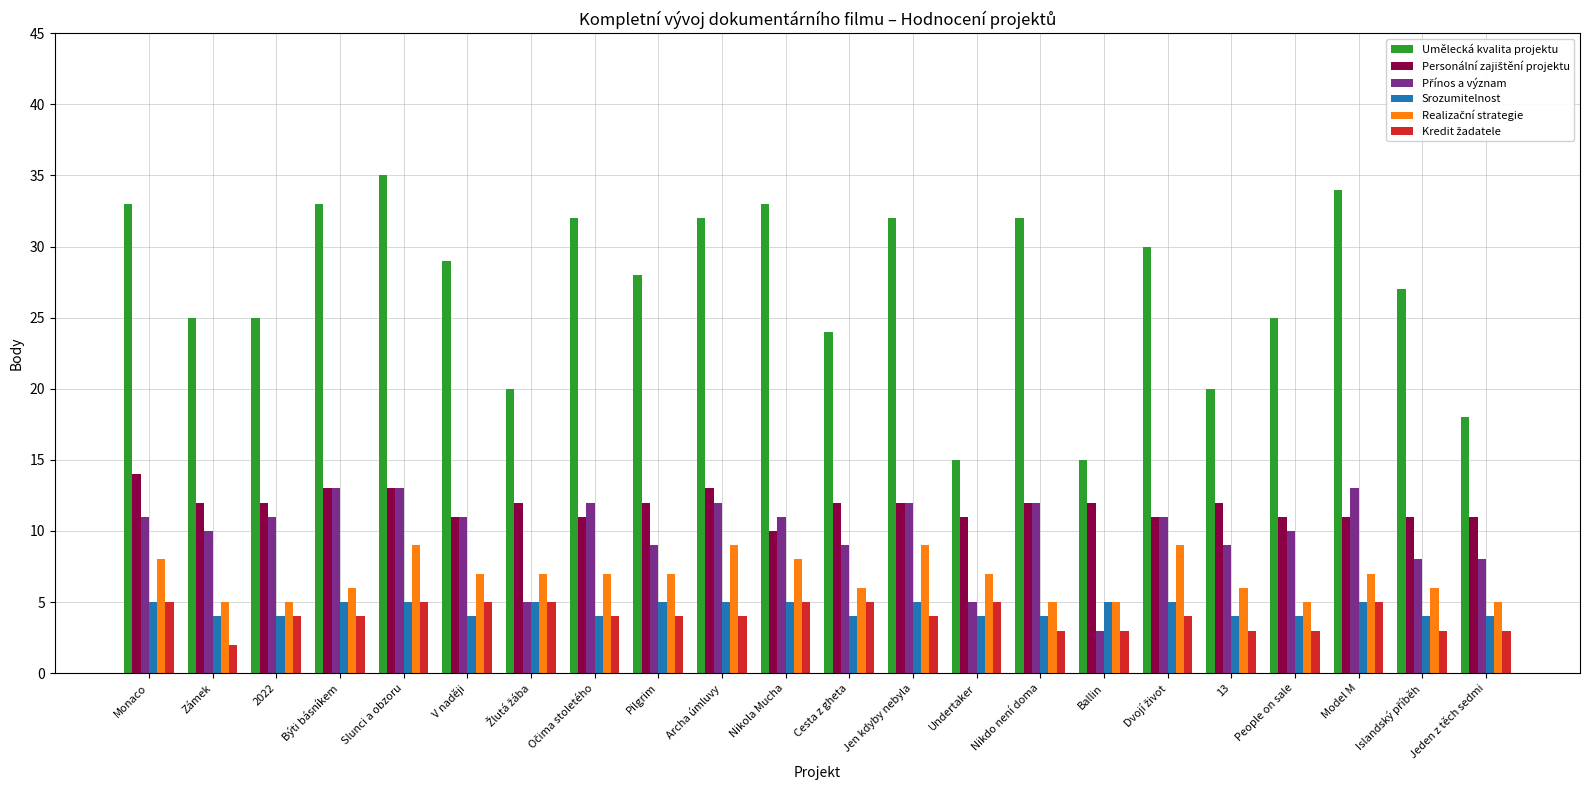

Which series has the widest spread of values?

Umělecká kvalita projektu